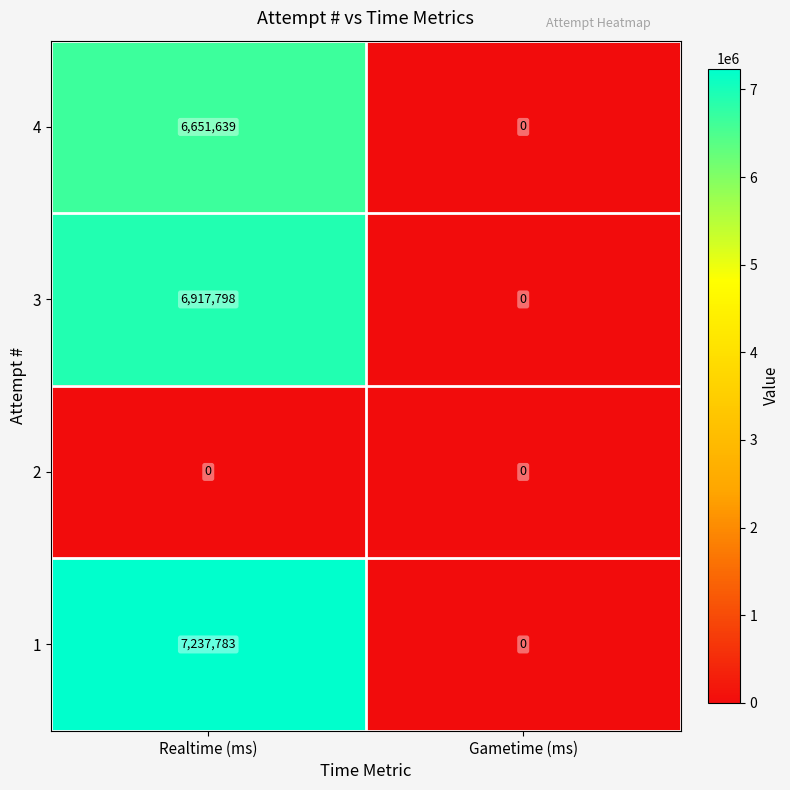

What is the approximate value of 3 at Realtime (ms), to the nearest 100?

6917800